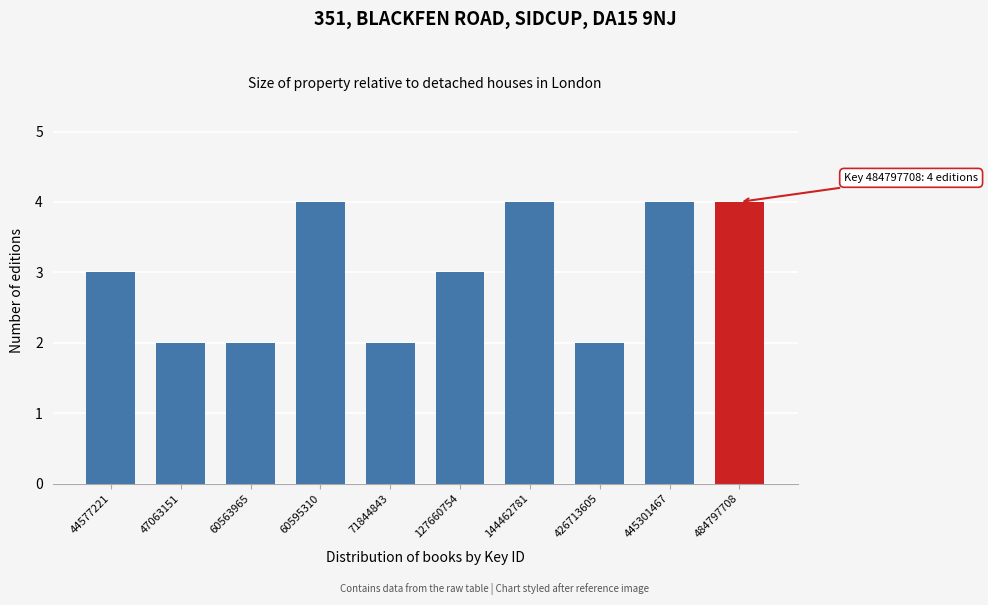

Reading right to left, extract all data points from this chart.

484797708=4	445301467=4	426713605=2	144462781=4	127660754=3	71844843=2	60595310=4	60563965=2	47063151=2	44577221=3